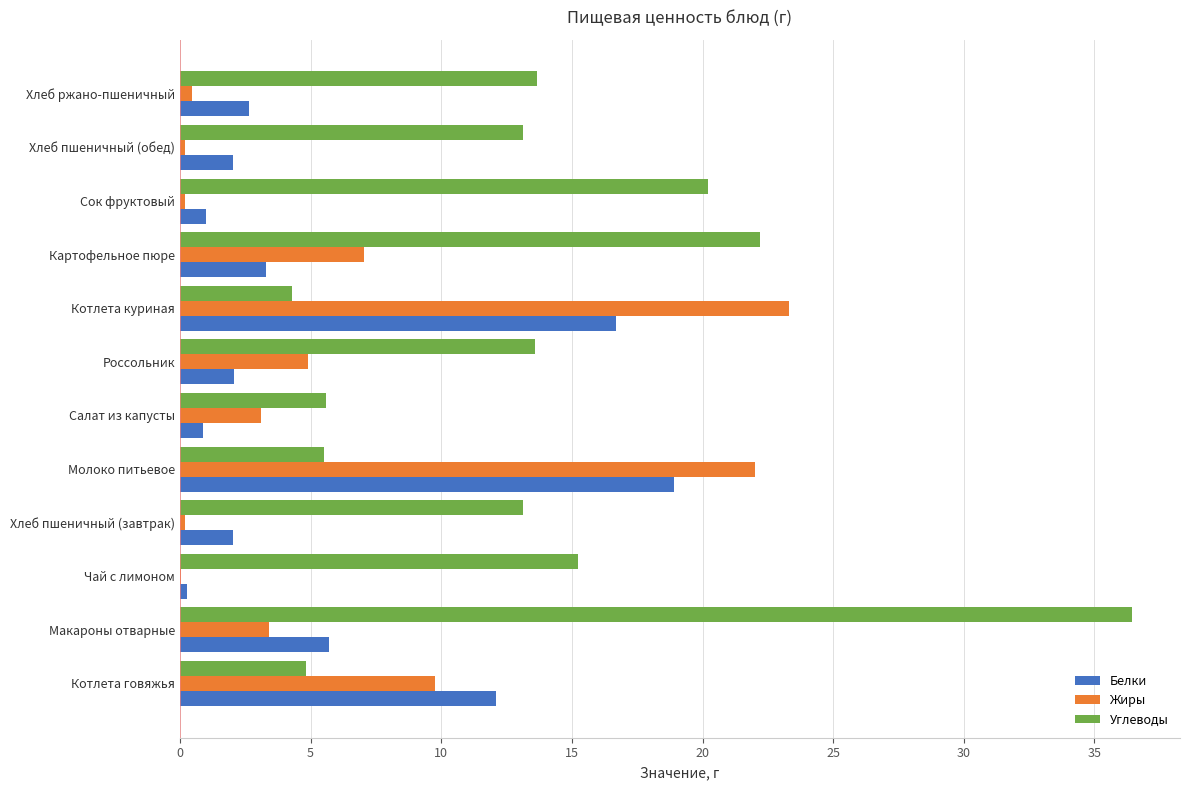

Which category has the highest value across all series?

Макароны отварные